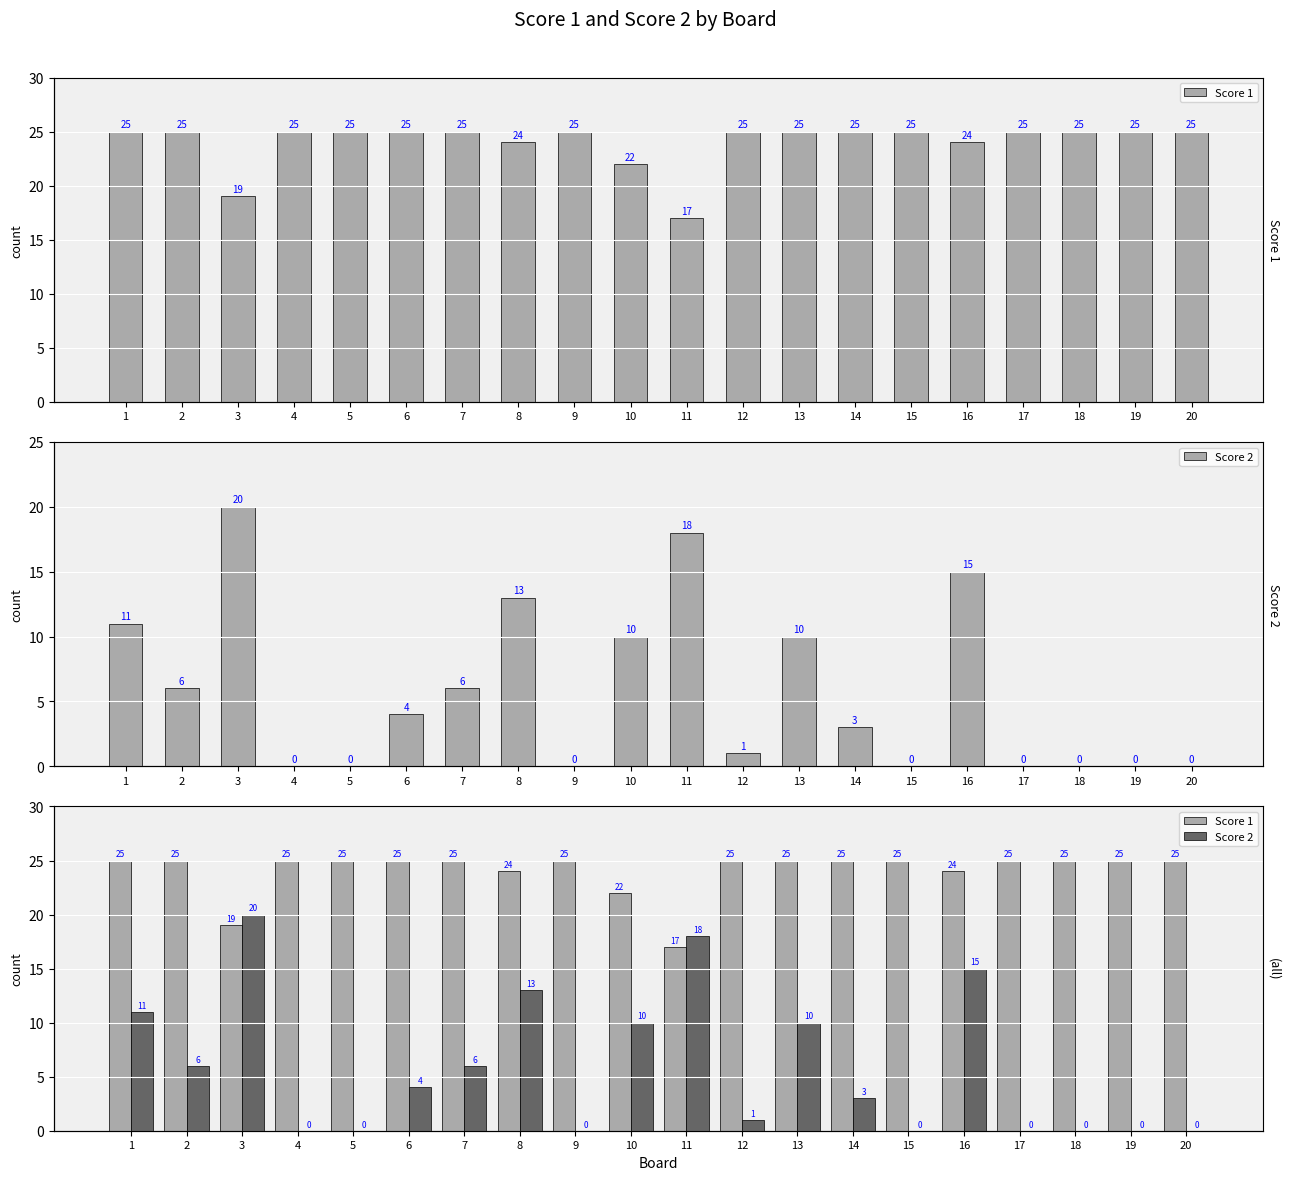

The value of Score 1 at 2 is 25. True or false?

True